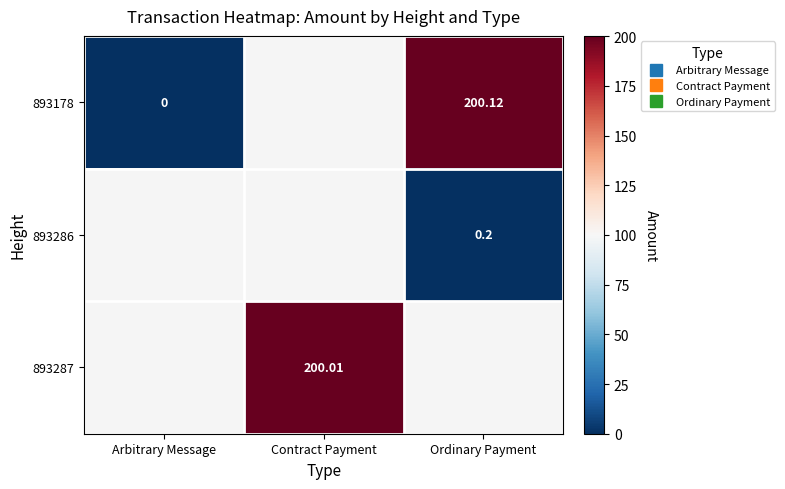

Is it true that 893287 equals 200.0 at Contract Payment?

True